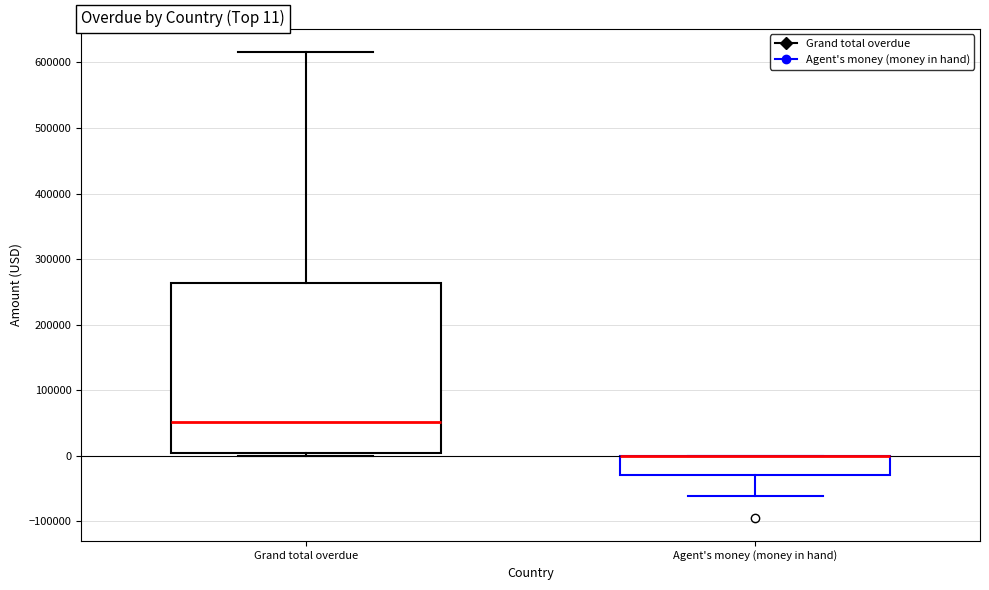

Which box is the tallest, from its lower edge to its upper edge?

Grand total overdue